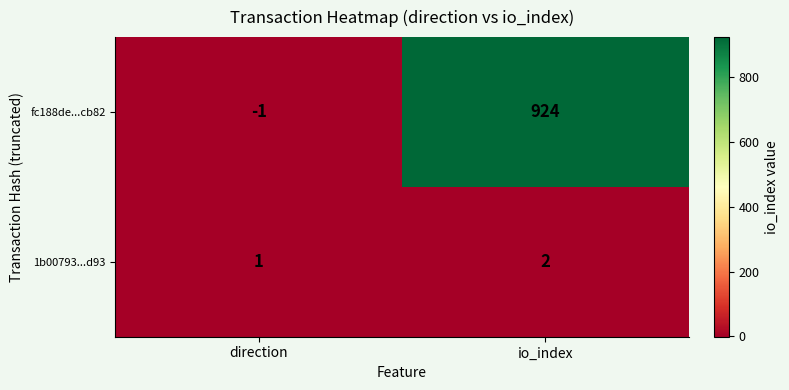

Rank the series at io_index from lowest to highest value.

1b00793...d93, fc188de...cb82